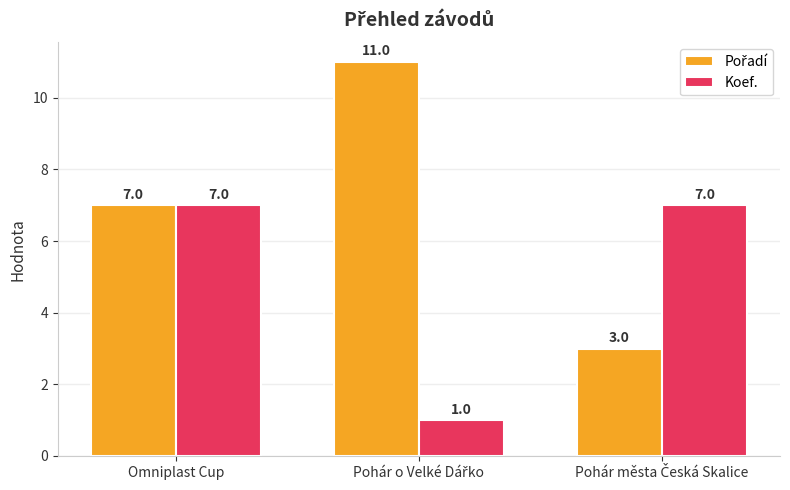

How many Koef. values are between 1 and 7?

3